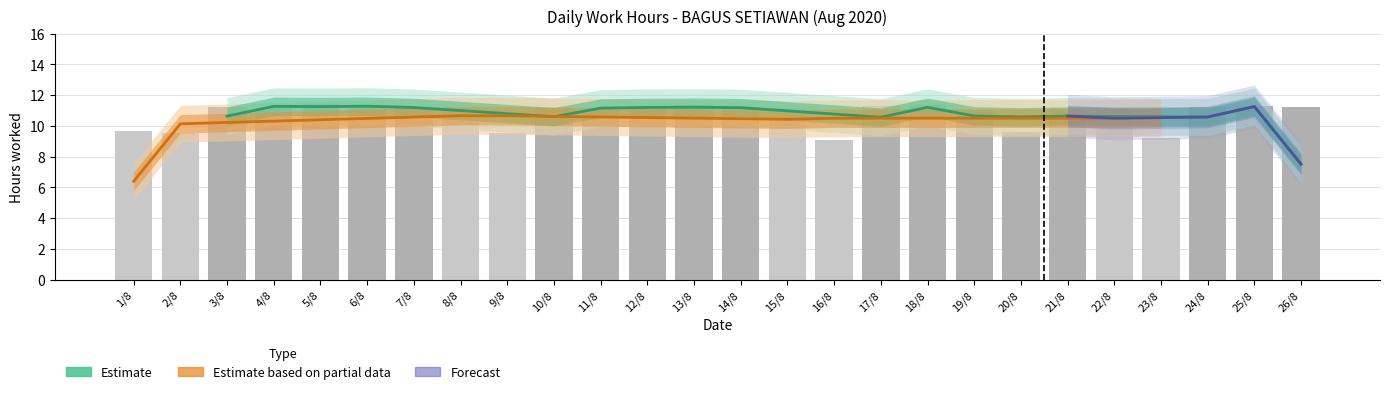

How many data points are above 11?

19